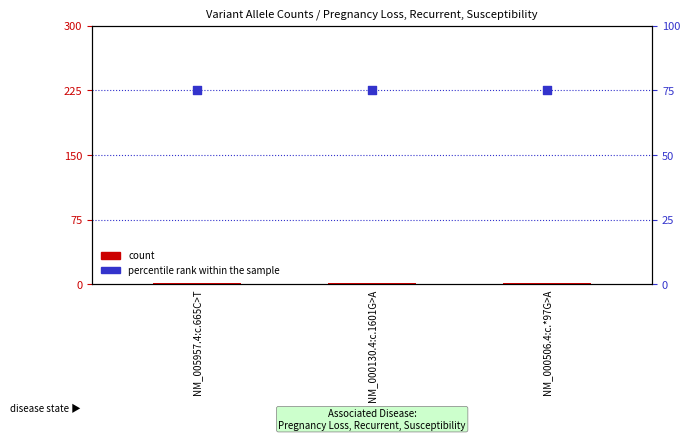

Which series has the widest spread of Y values?

count